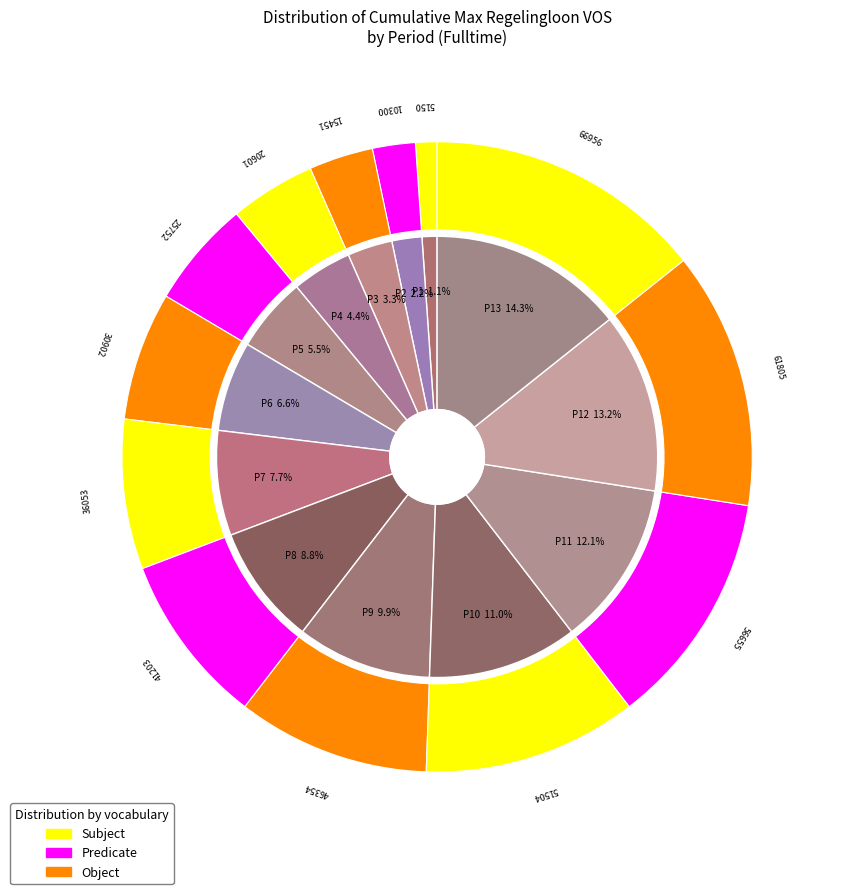

To the nearest percent, what portion does P11 represent?

12%